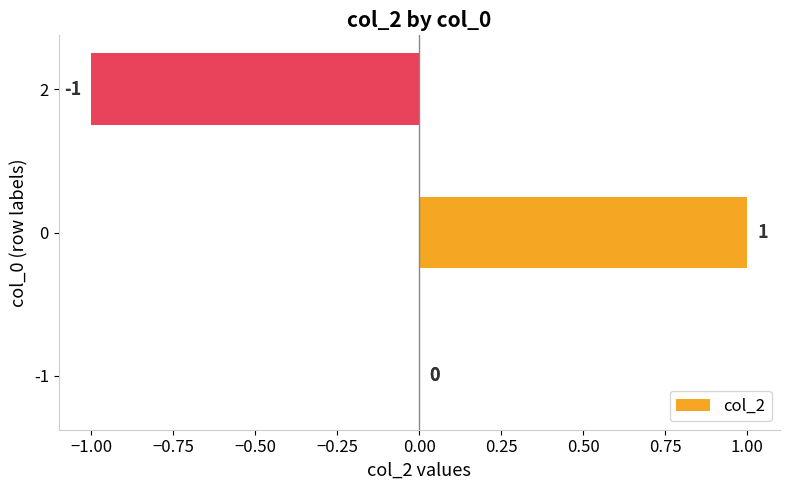

What is the value of the 3rd bar from the left?

-1